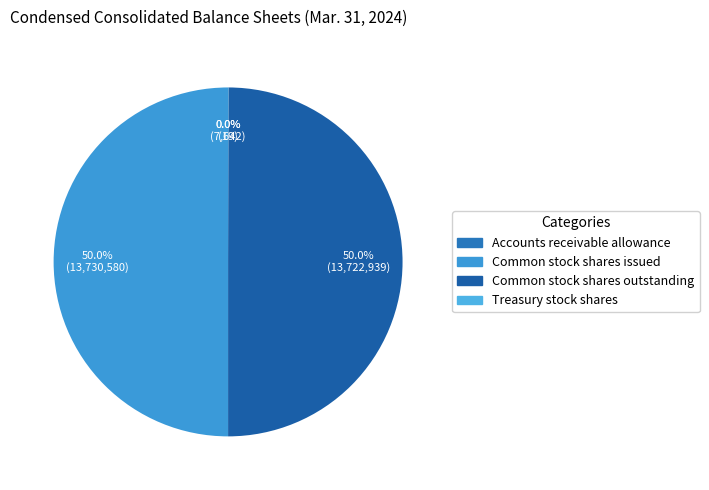

Which has a higher value, Common stock shares issued or Accounts receivable allowance?

Common stock shares issued